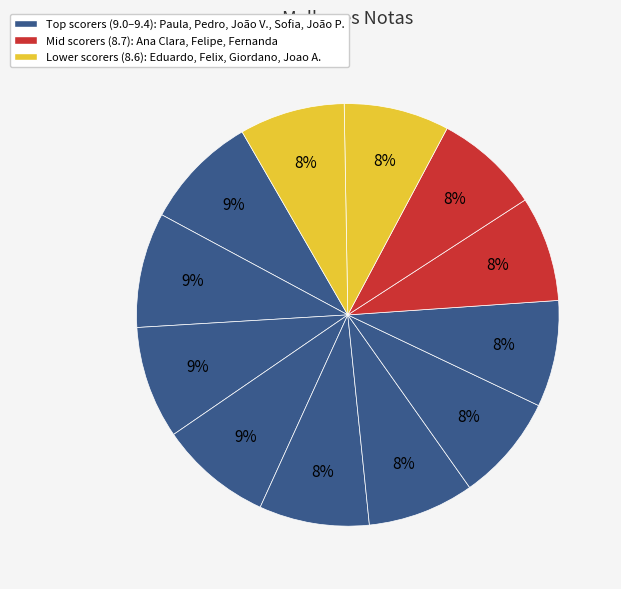

Does any single category account for the majority?

No